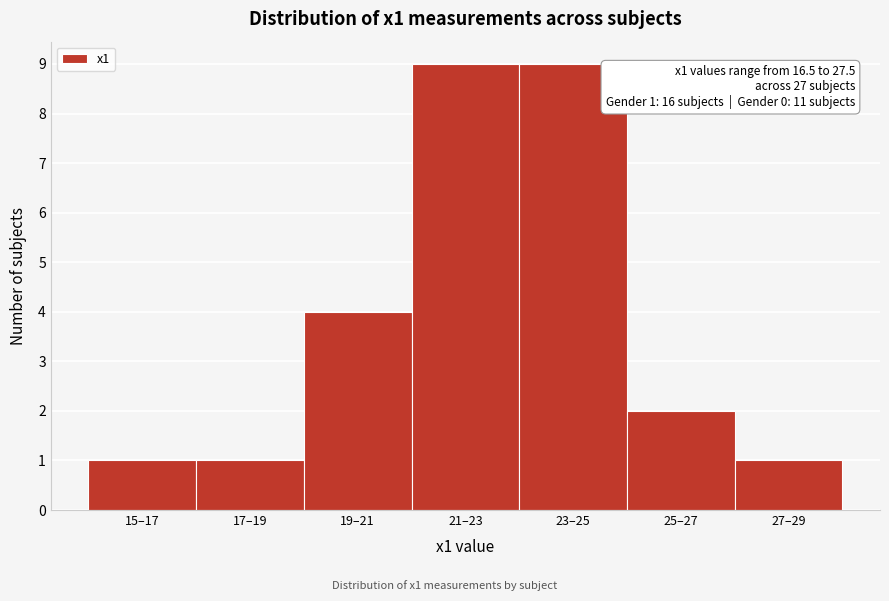

Reading left to right, extract all data points from this chart.

15–17=1	17–19=1	19–21=4	21–23=9	23–25=9	25–27=2	27–29=1